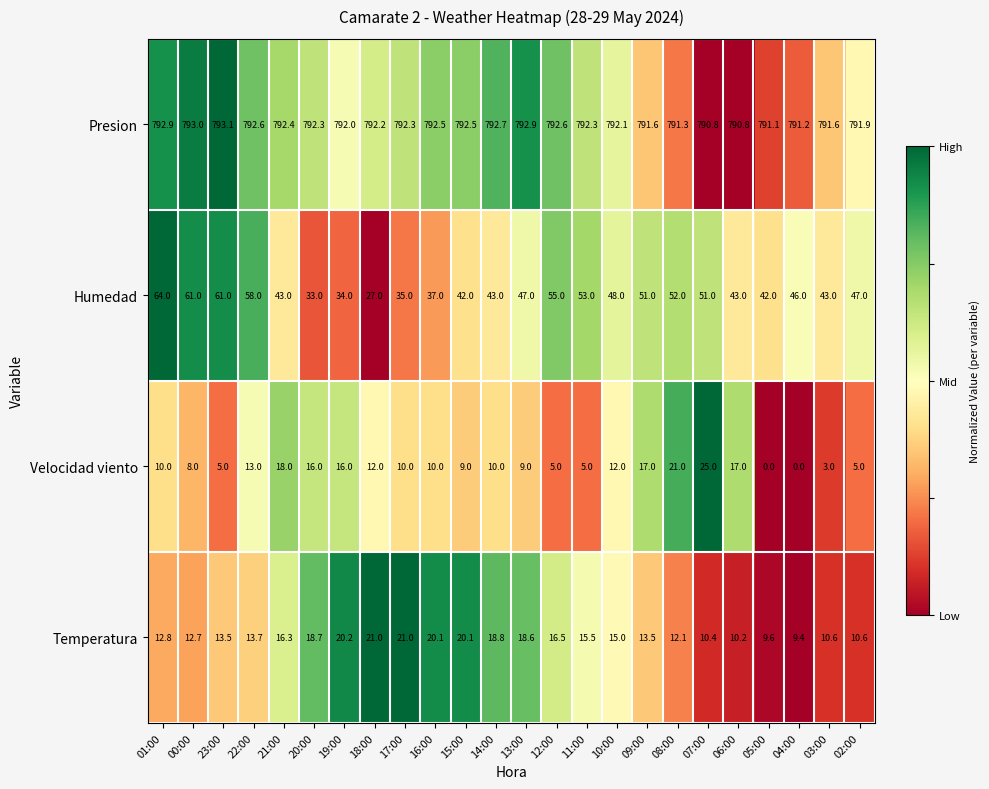

At how many categories does at least one series exceed 0?

24